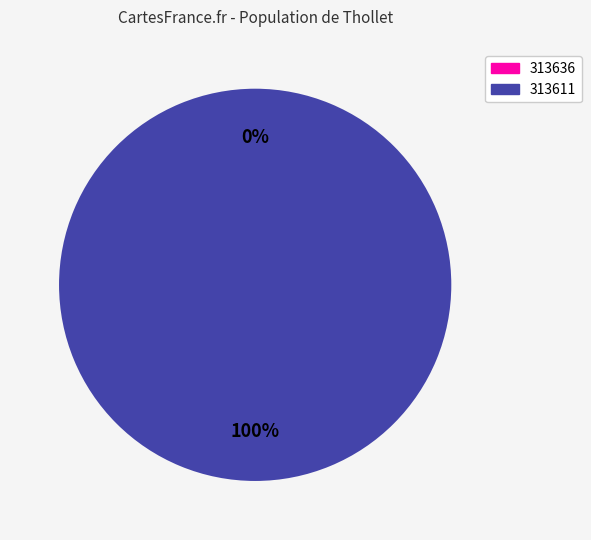

Which category accounts for the majority?

313611